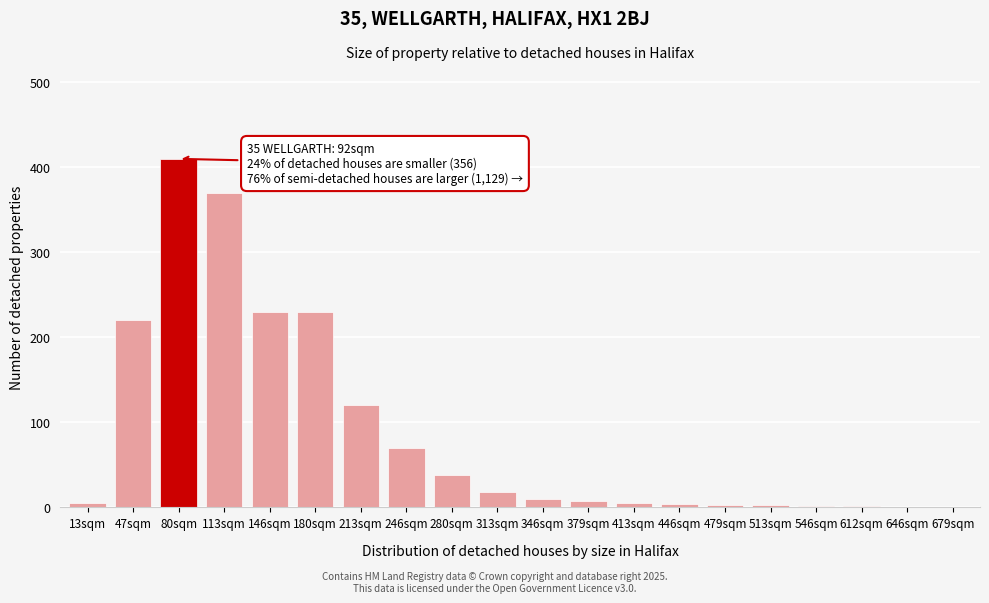

True or false: the data shows 4 at 446sqm.

True